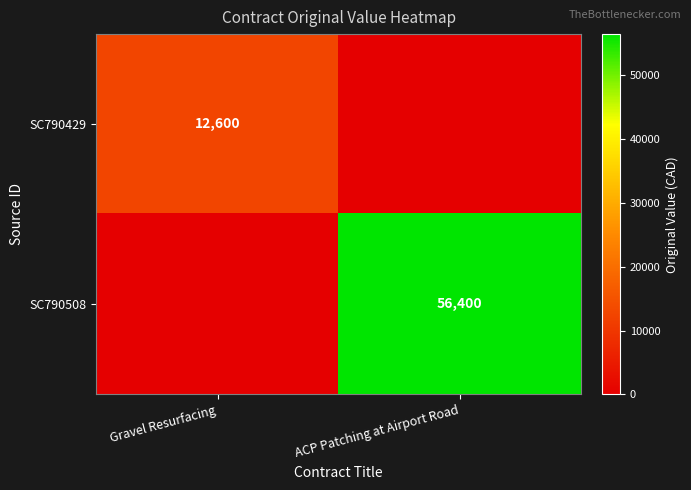

The value of SC790429 at Gravel Resurfacing is 12600. True or false?

True